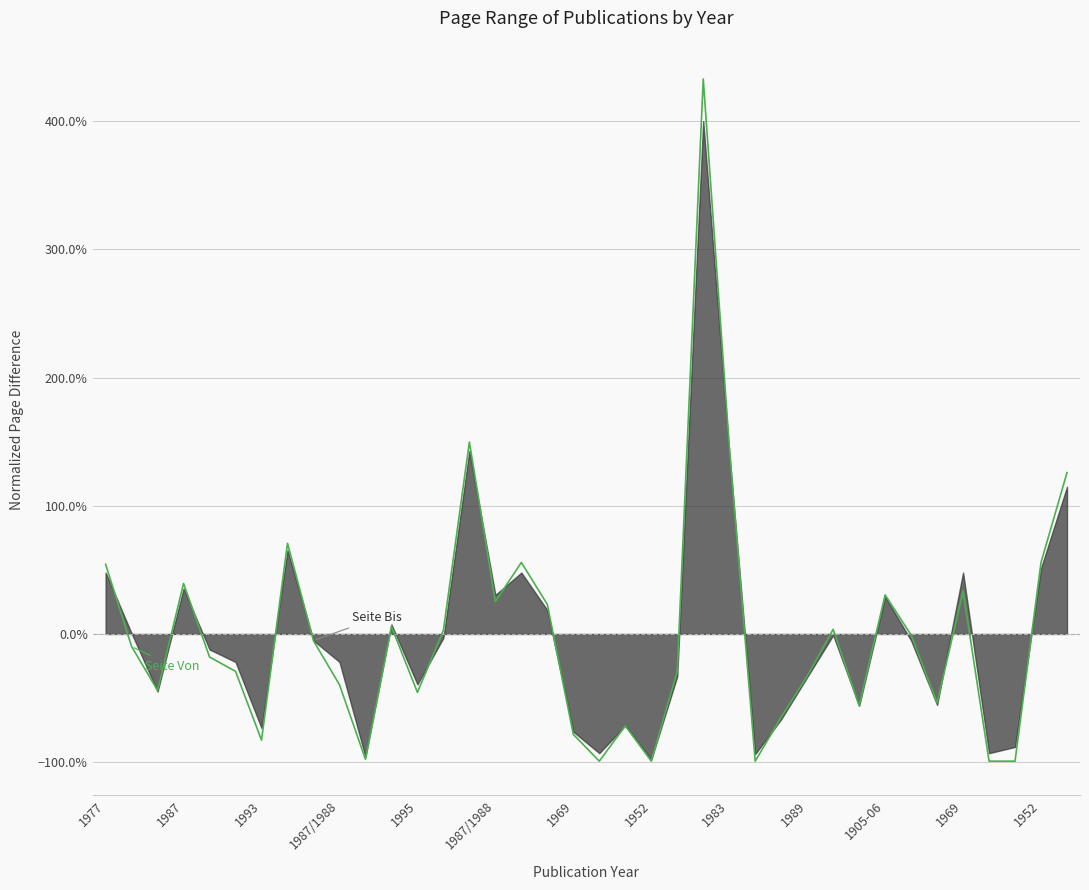

Which has a higher value, 14 or 32?

14